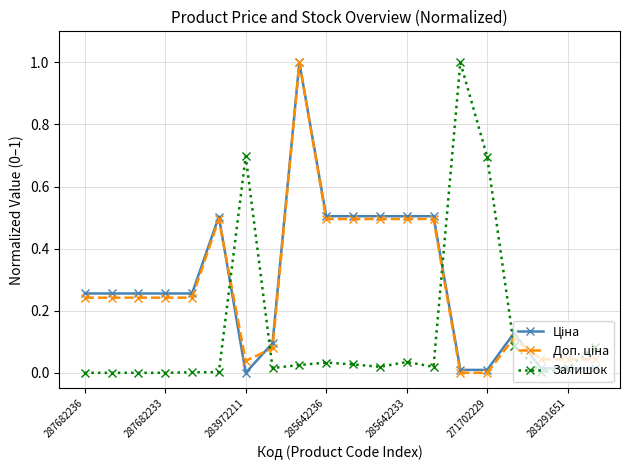

True or false: Залишок has more than 1 points higher than both neighbors.

True